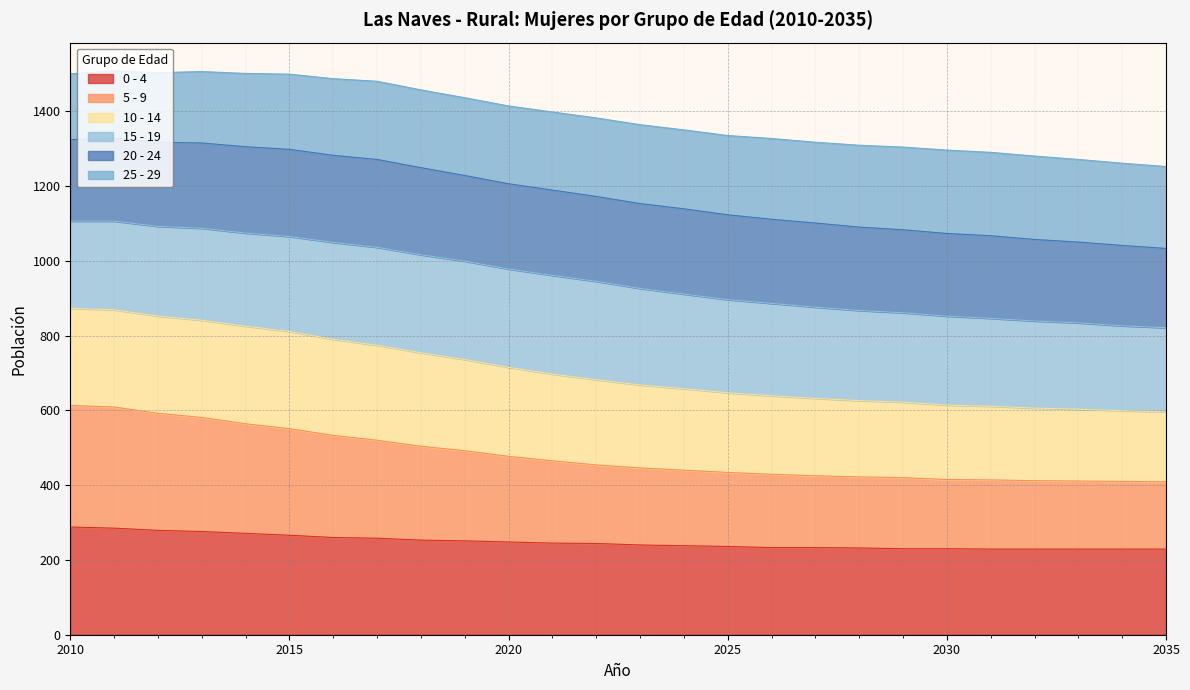

Which has a higher value, 2031 or 2018?

2018